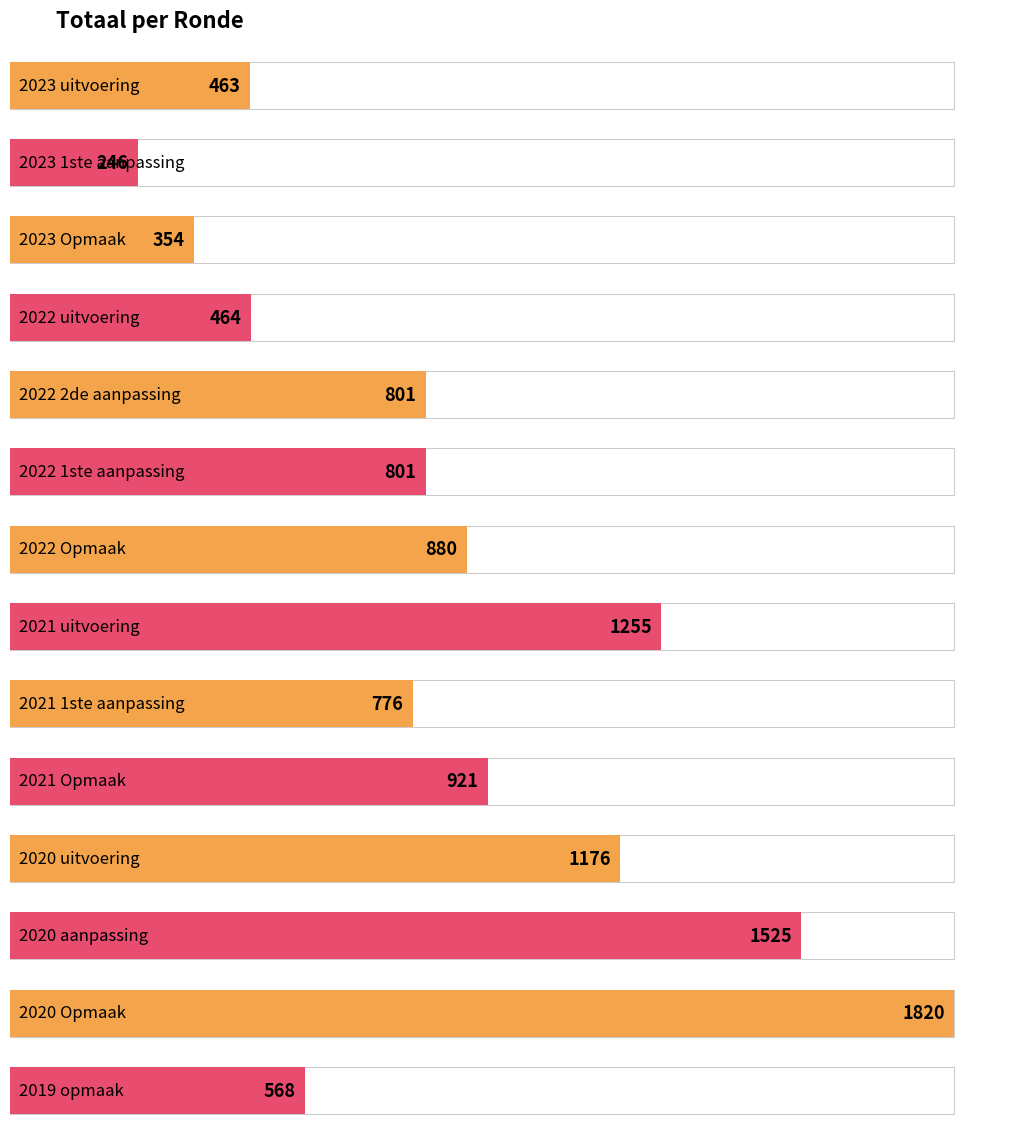

What is the ratio of the value at 2019 opmaak to the value at 2023 1ste aanpassing?

2.3